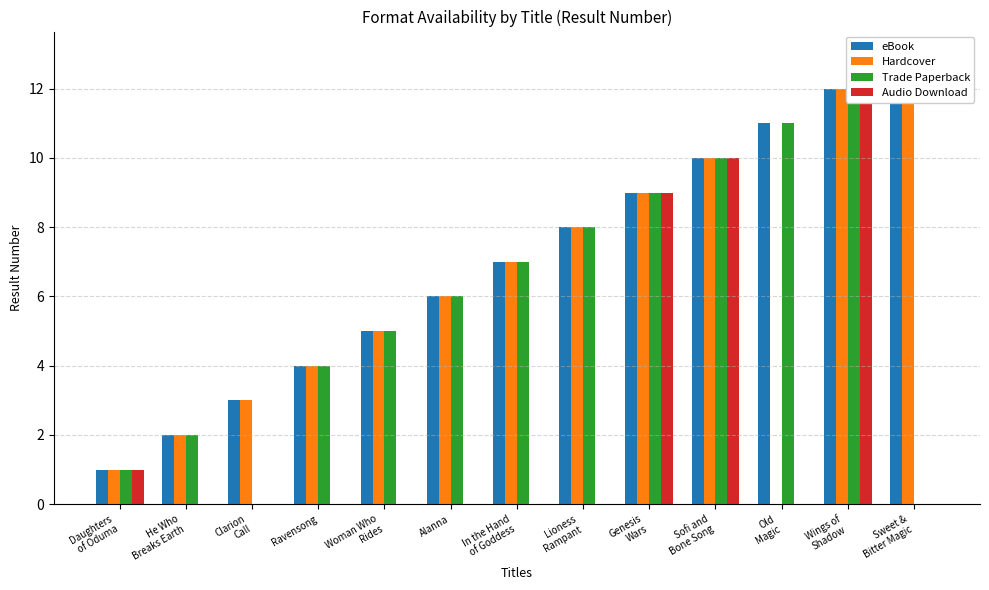

What is the label of the 4th bar from the right?

Sofi and
Bone Song